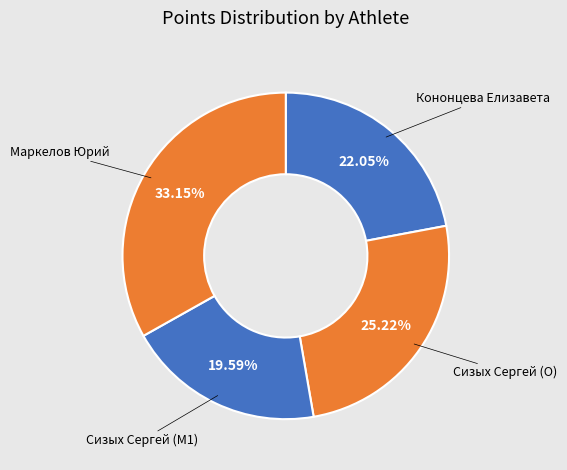

Does any single category account for the majority?

No